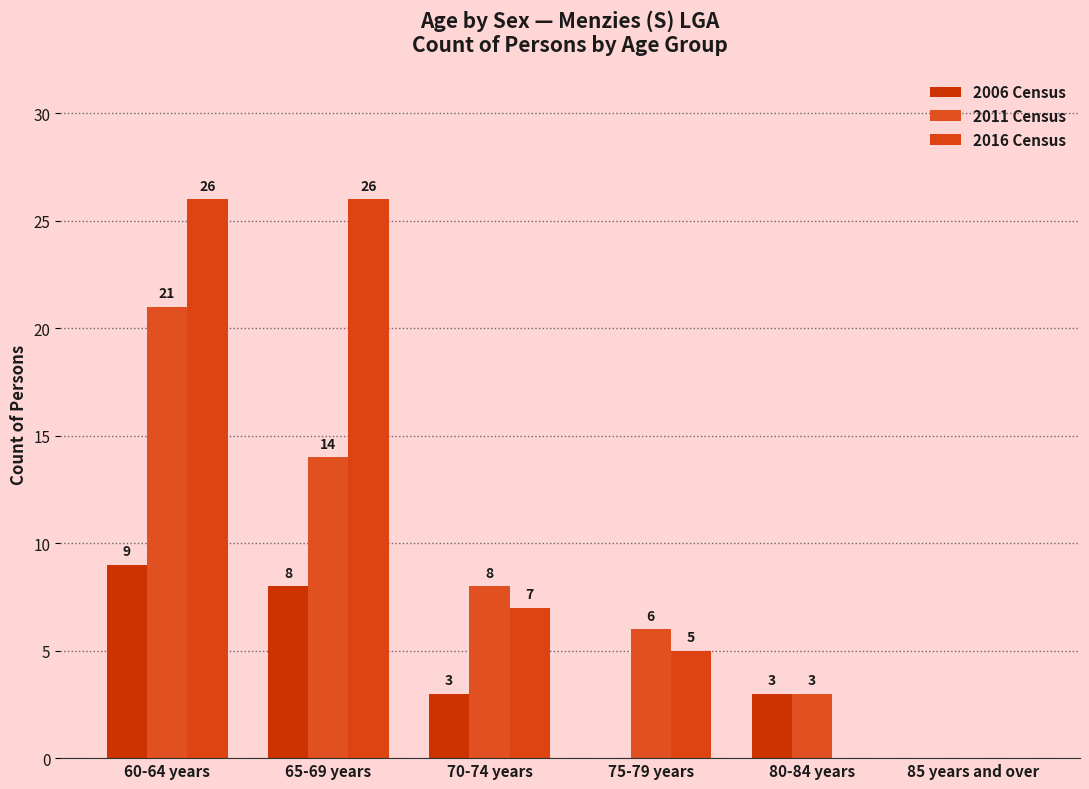

At which category is the sum across all series the highest?

60-64 years